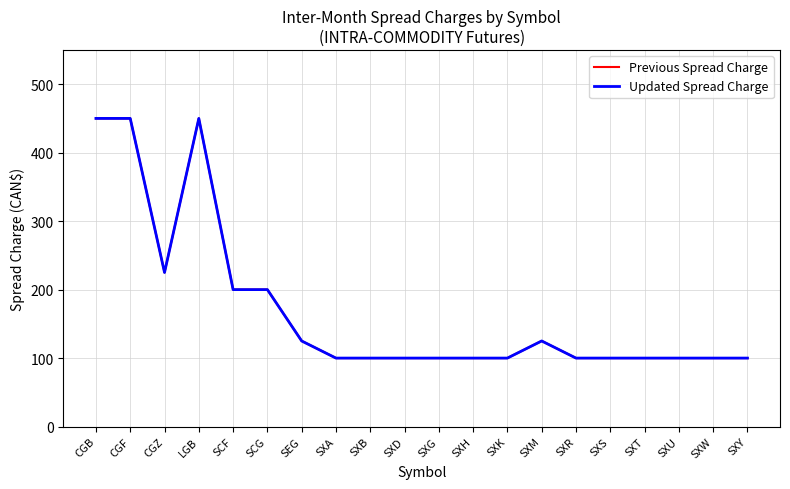

What is the label of the 1st point from the right?

SXY